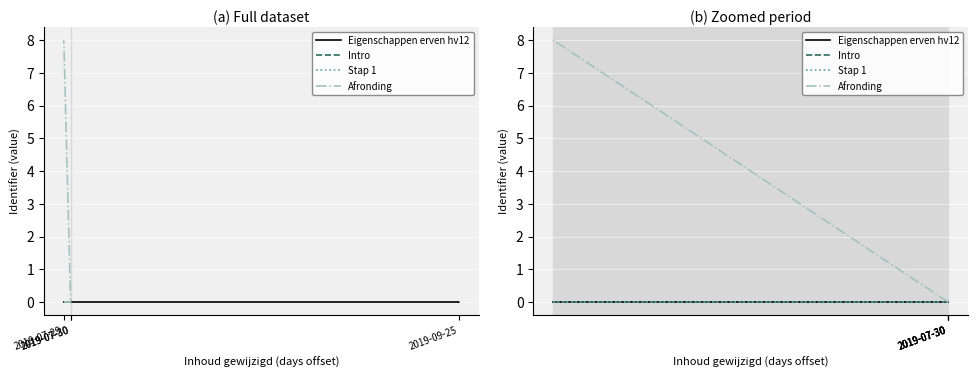

Is it true that Intro equals 0.0 at 2019-07-30?

True